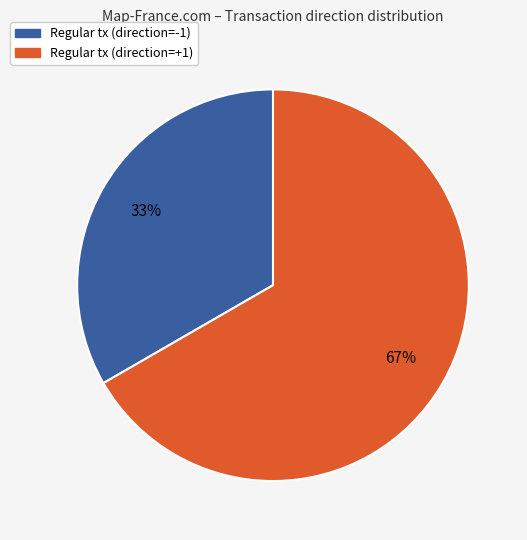

To the nearest percent, what is the average slice percentage?

50%